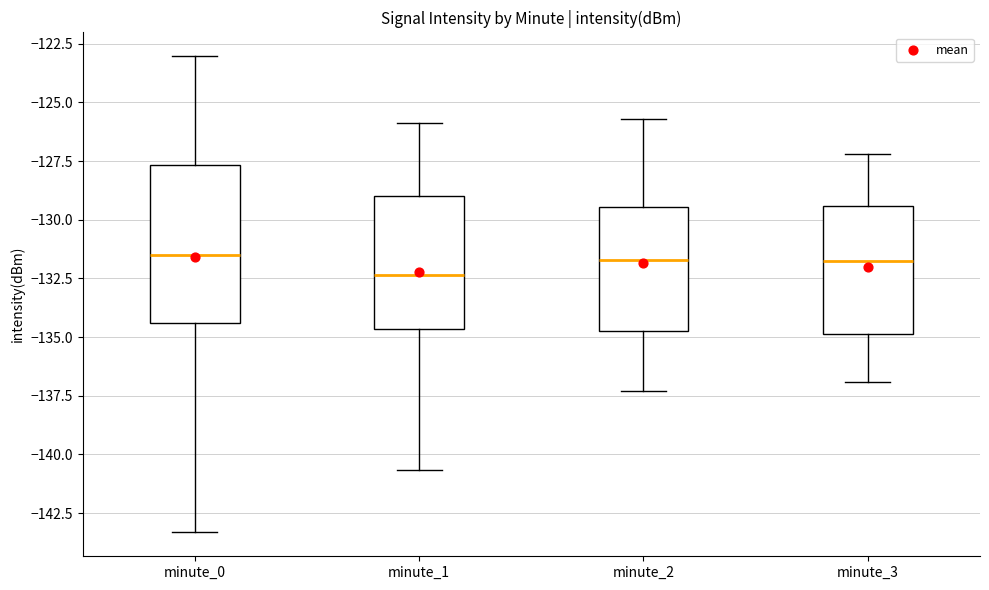

Where does the median line of the box for minute_2 sit on the y-axis? The values are not printed on the chart, so give them approximately, as read against the axis.

-131.5